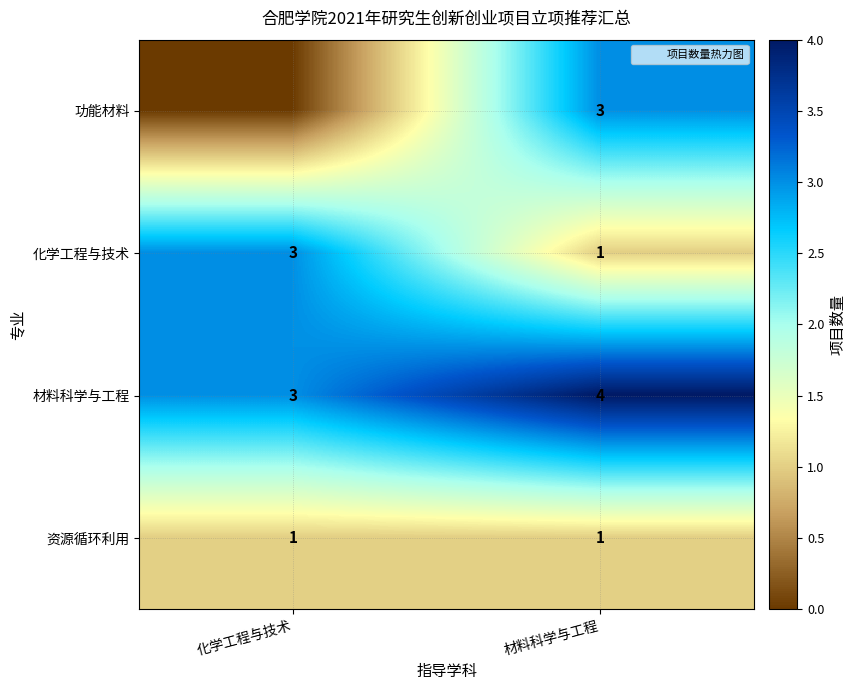

What is the sum of all row_3 values?

2